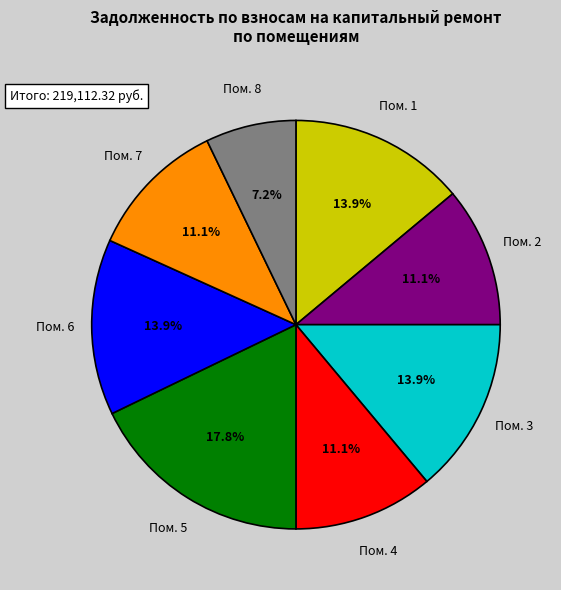

Approximately how many times larger is the value at Пом. 5 compared to Пом. 1?

1.3